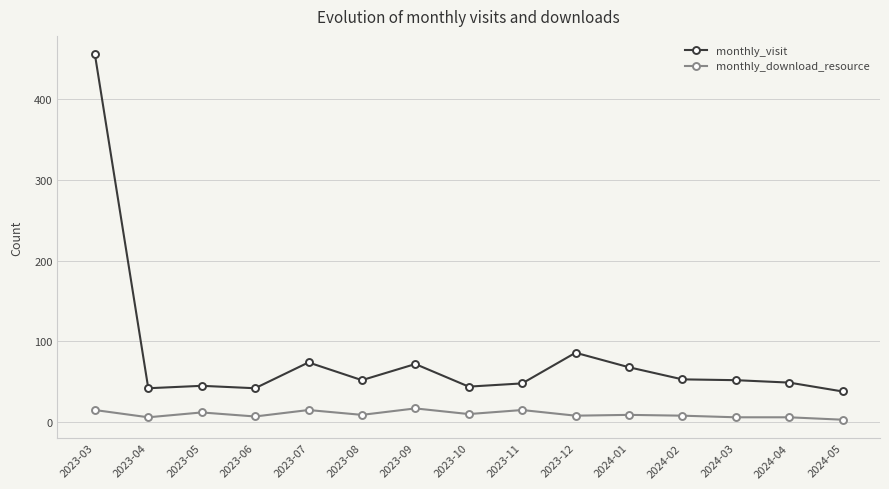

True or false: monthly_visit has more than 1 points higher than both neighbors.

True